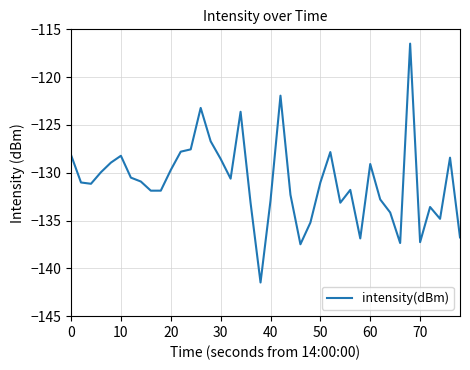

What is the maximum value shown in the chart?

-116.5